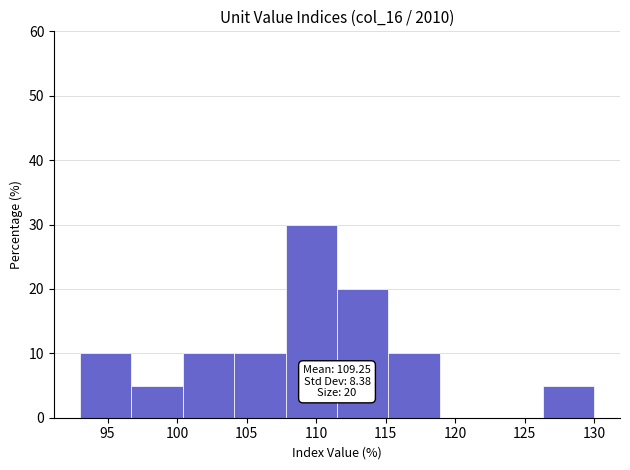

Over which range of the x-axis is the bar tallest?

107.8 to 111.5